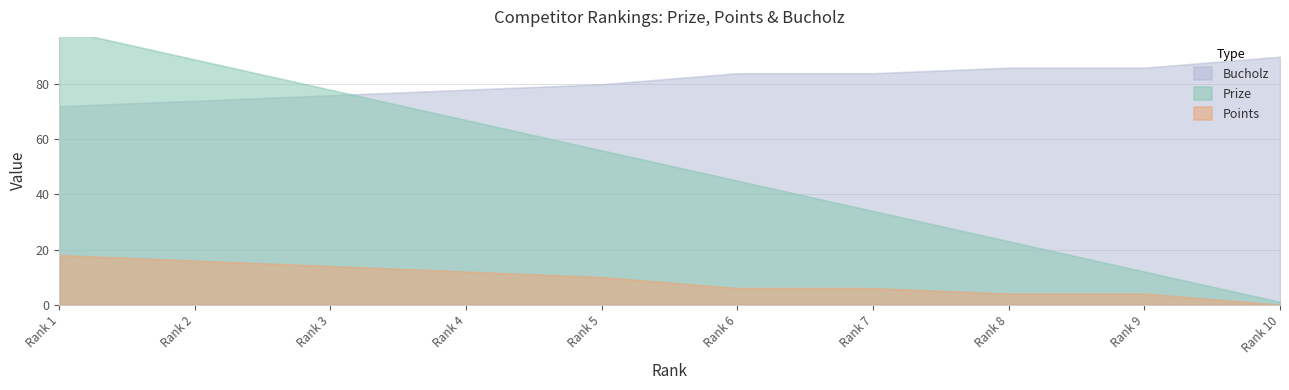

At how many categories does at least one series exceed 18?

10